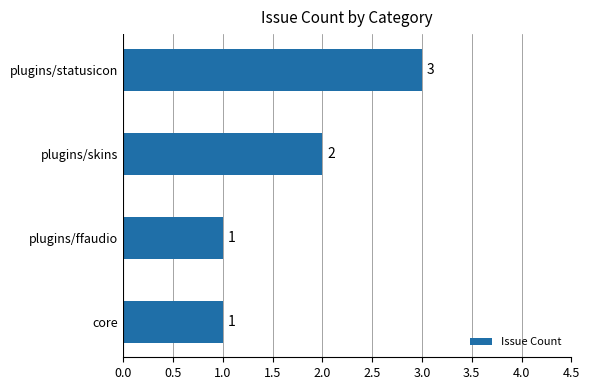

What is the maximum value shown in the chart?

3